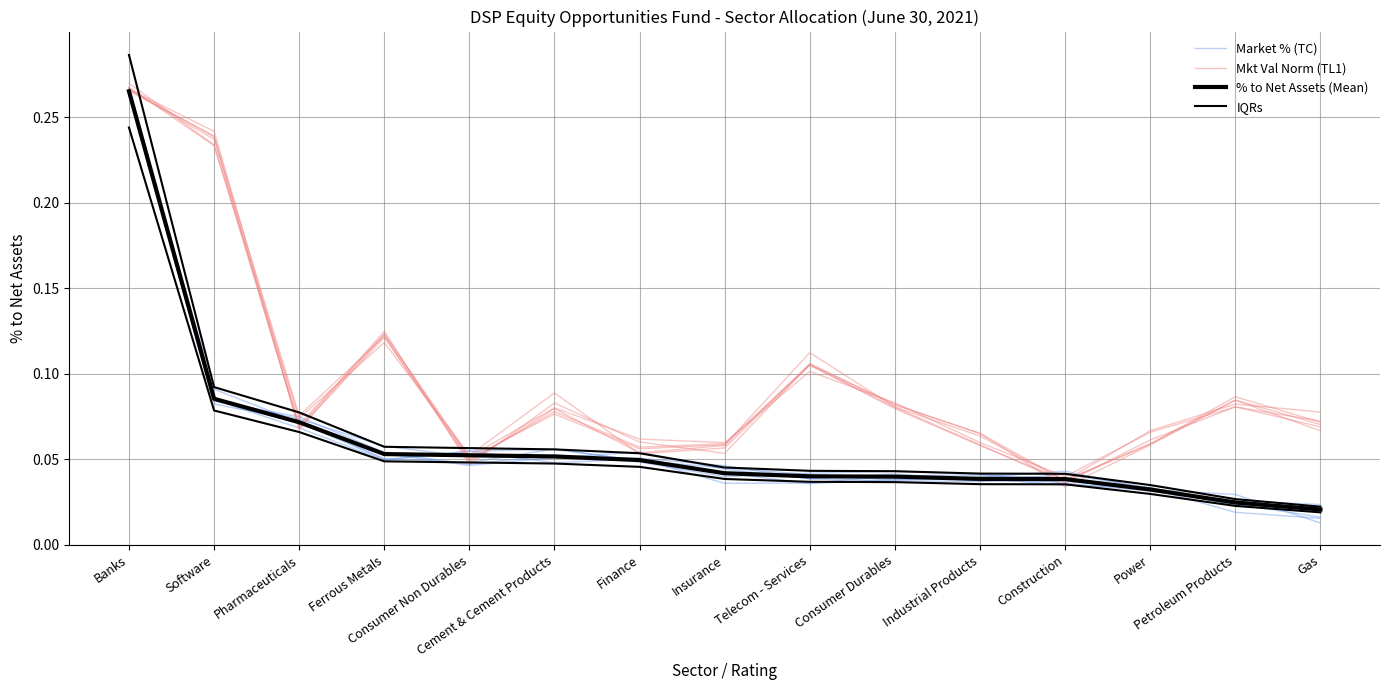

Rank the series at Power from highest to lowest value.

Mkt Val Norm (TL1), IQRs, Market % (TC), % to Net Assets (Mean)